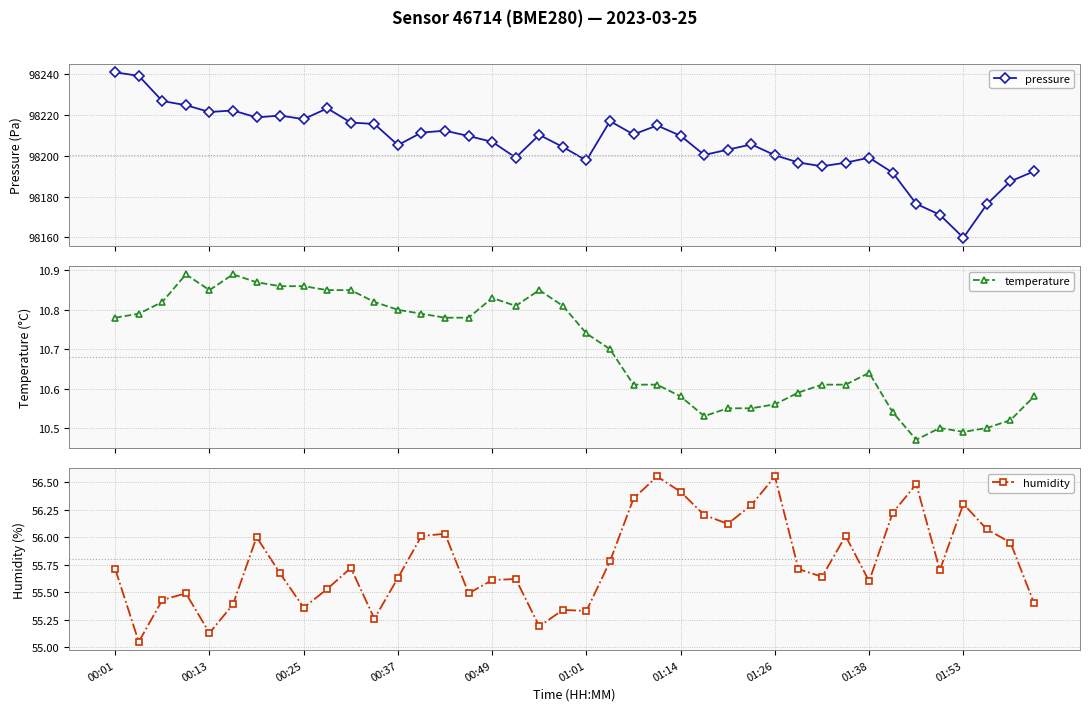

What is the lowest value of the pressure series?

98159.9